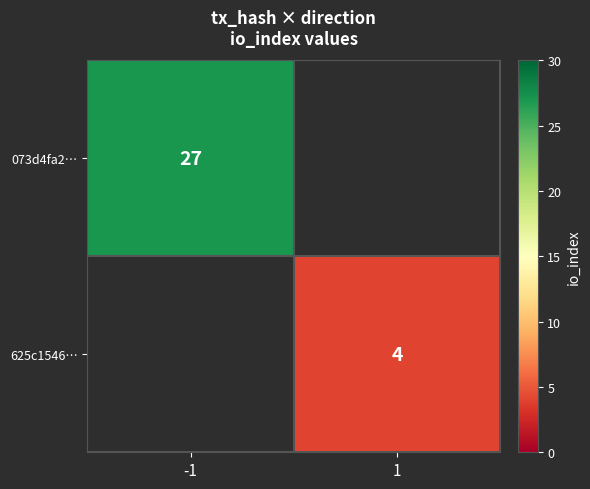

Is it true that 625c1546… equals 2 at 1?

False